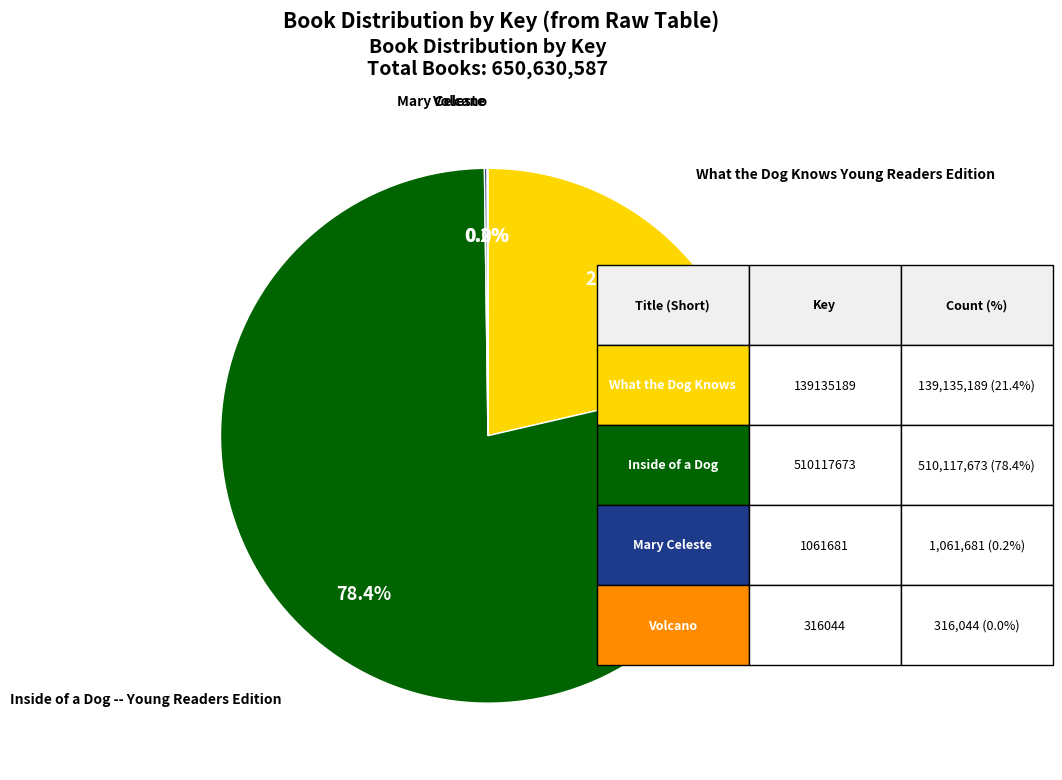

Is there any slice that represents more than half of the pie?

Yes